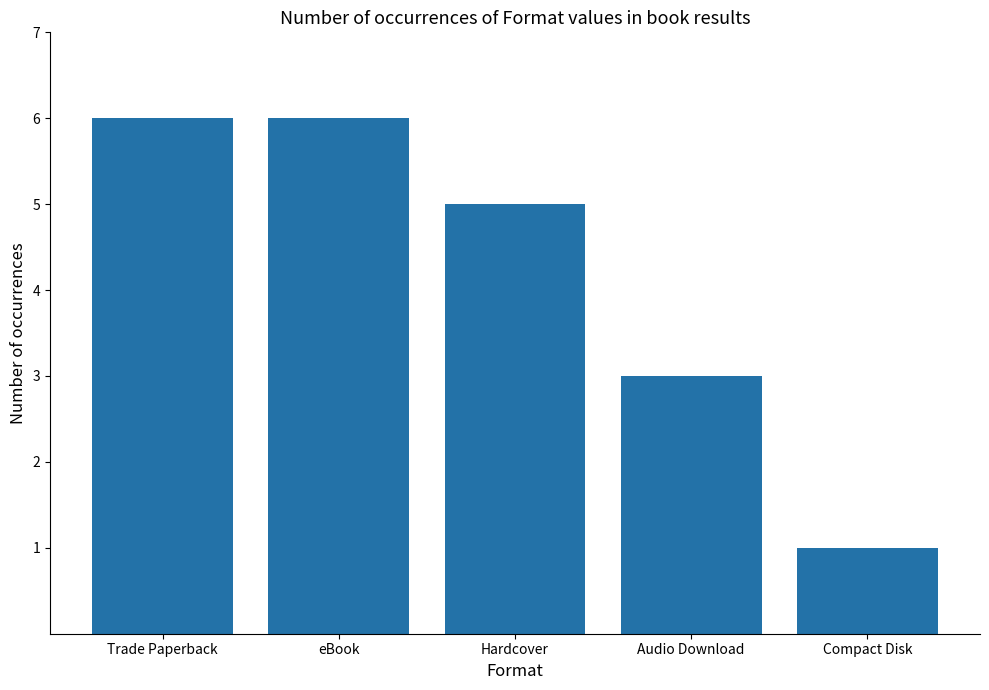

What is the difference between the maximum and minimum values?

5